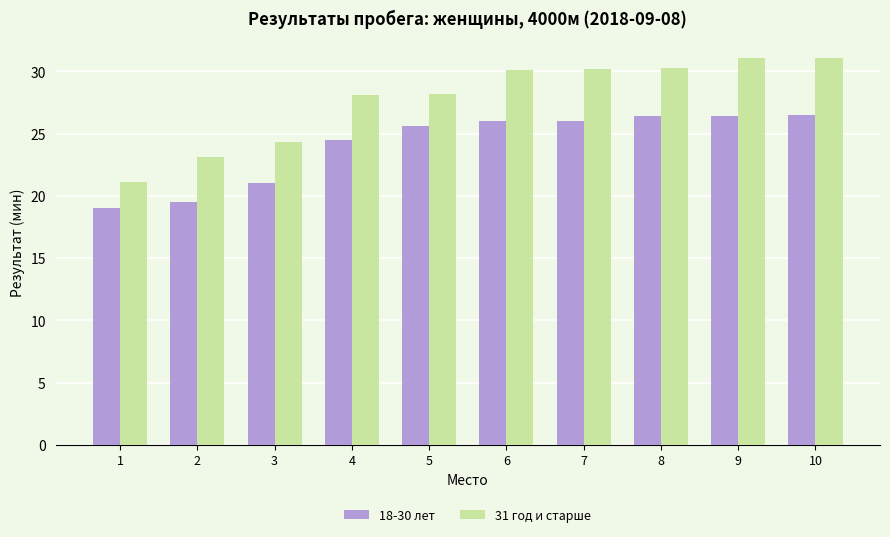

What is the value of the 18-30 лет bar at the 7th from the left?

26.0